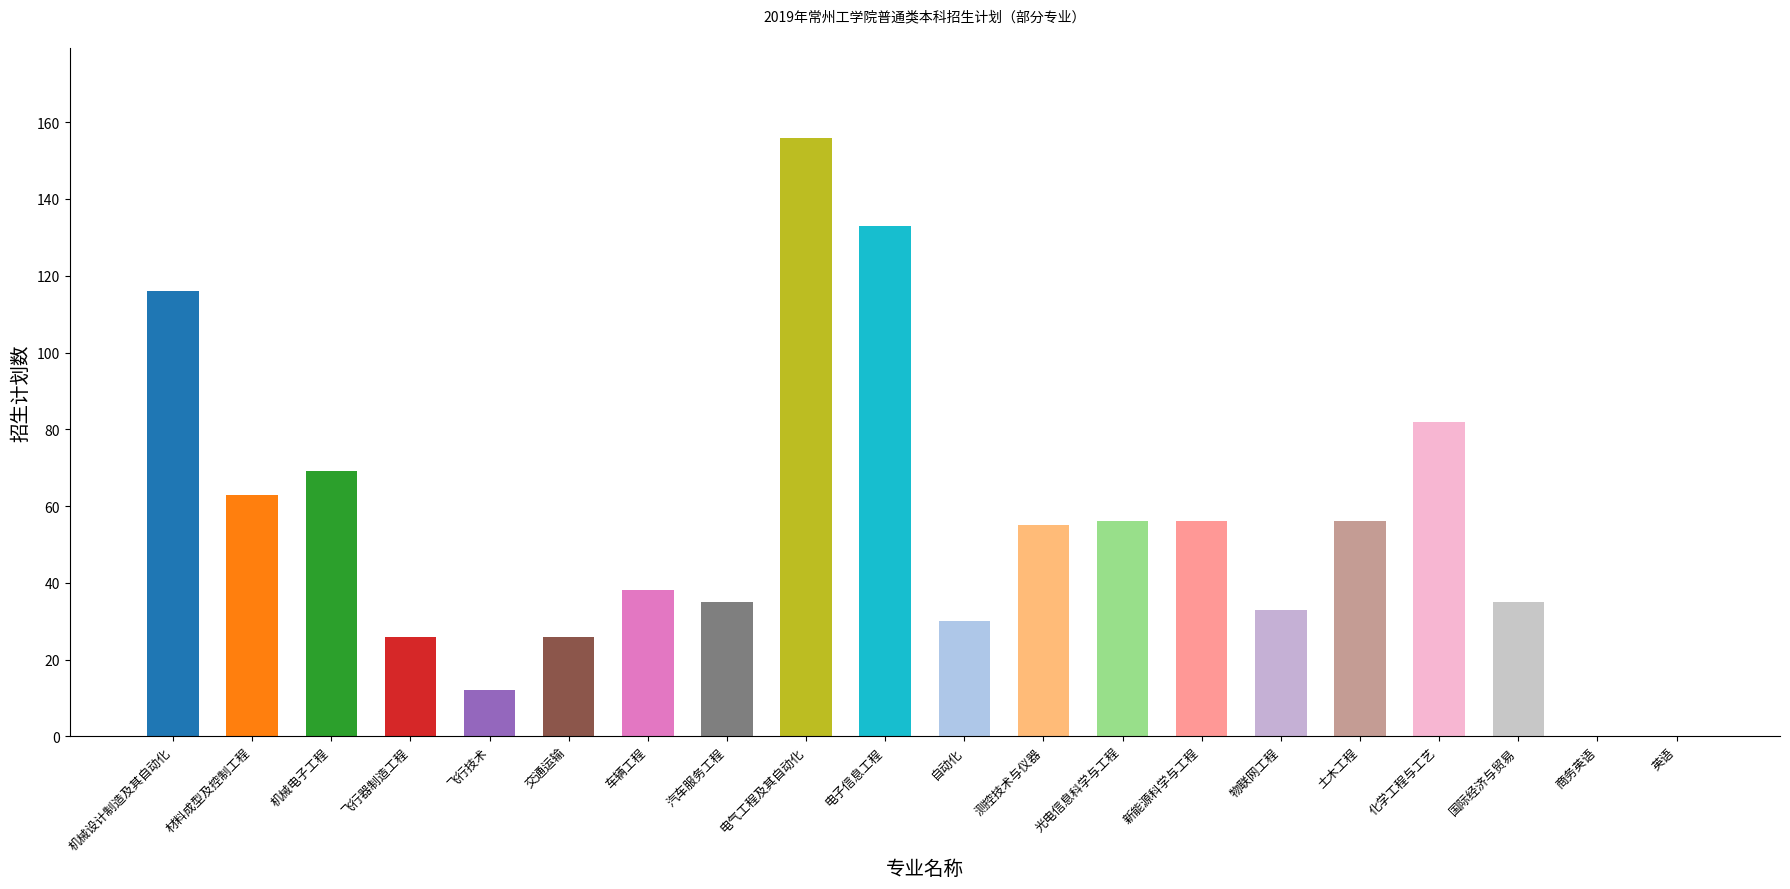

The chart shows a value of 55 at 测控技术与仪器. True or false?

True